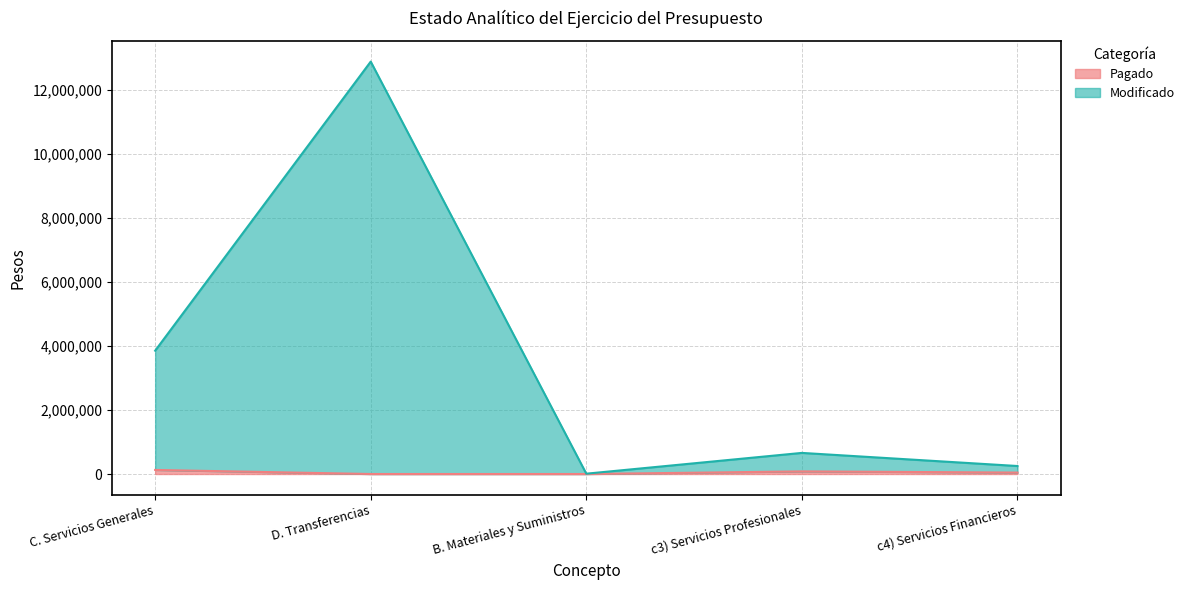

At which category is the sum across all series the highest?

D. Transferencias